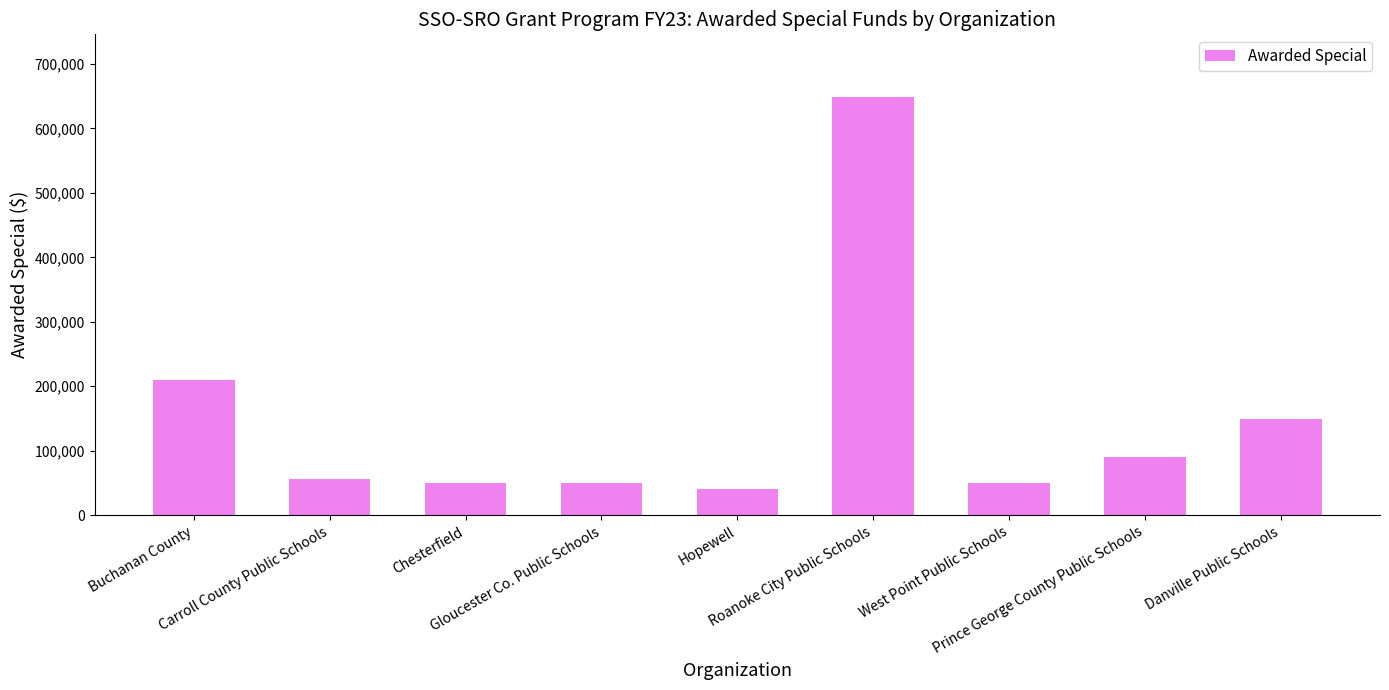

What is the value of the 2nd bar from the left?

55590